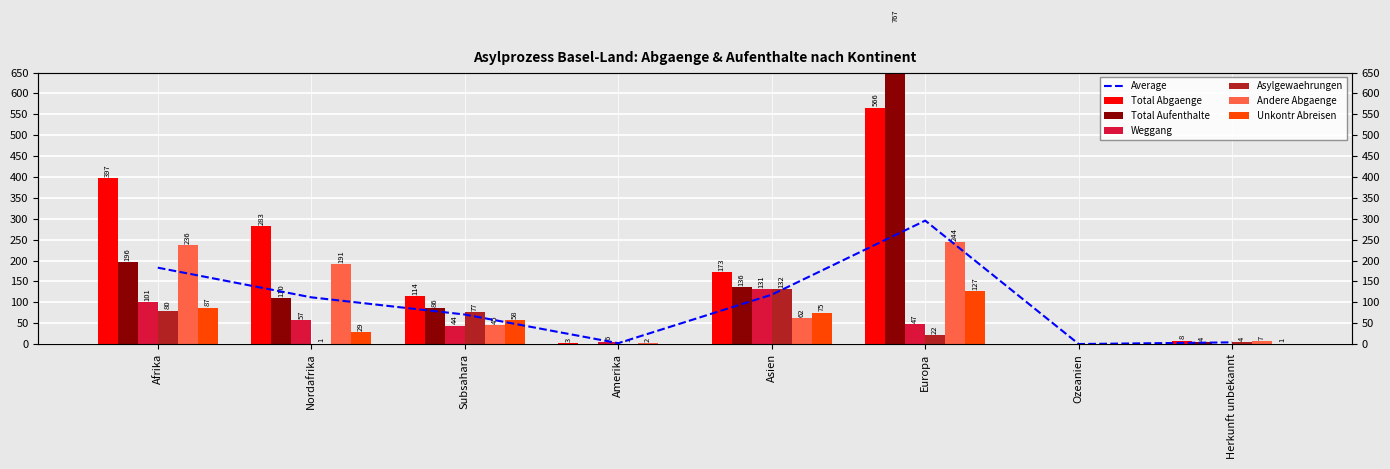

What is the difference between the maximum and minimum values in the Andere Abgaenge series?

244